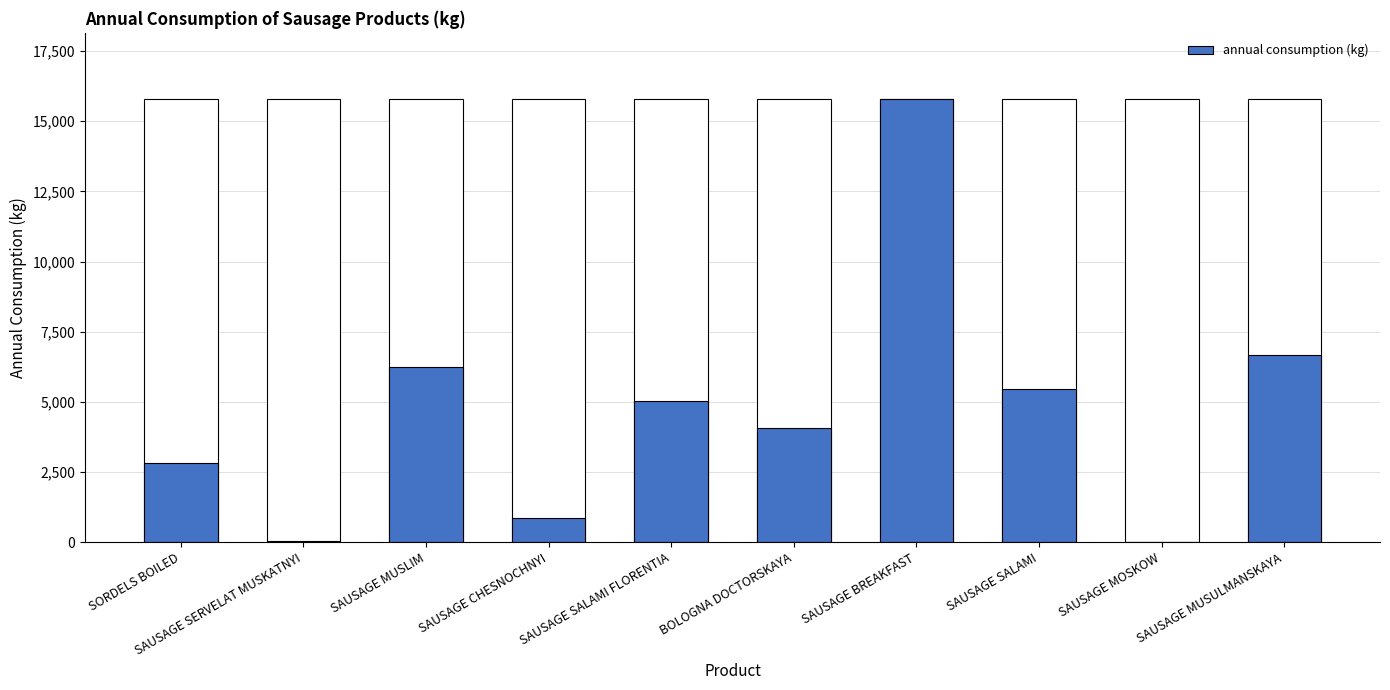

Reading left to right, transcribe all the data shown in this chart.

2818	36	6246	869	5034	4071	15784	5463	14	6674